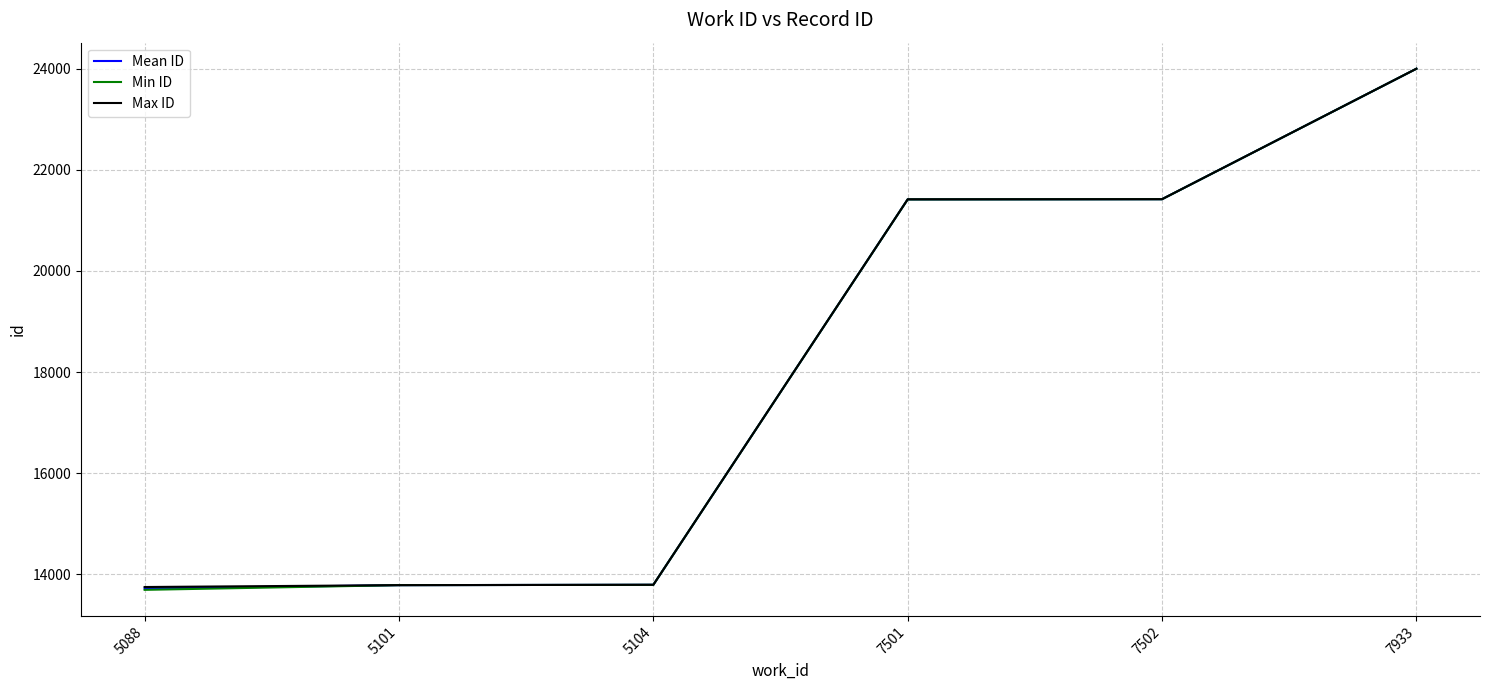

What is the approximate value of Mean ID at 5088?

13716.0